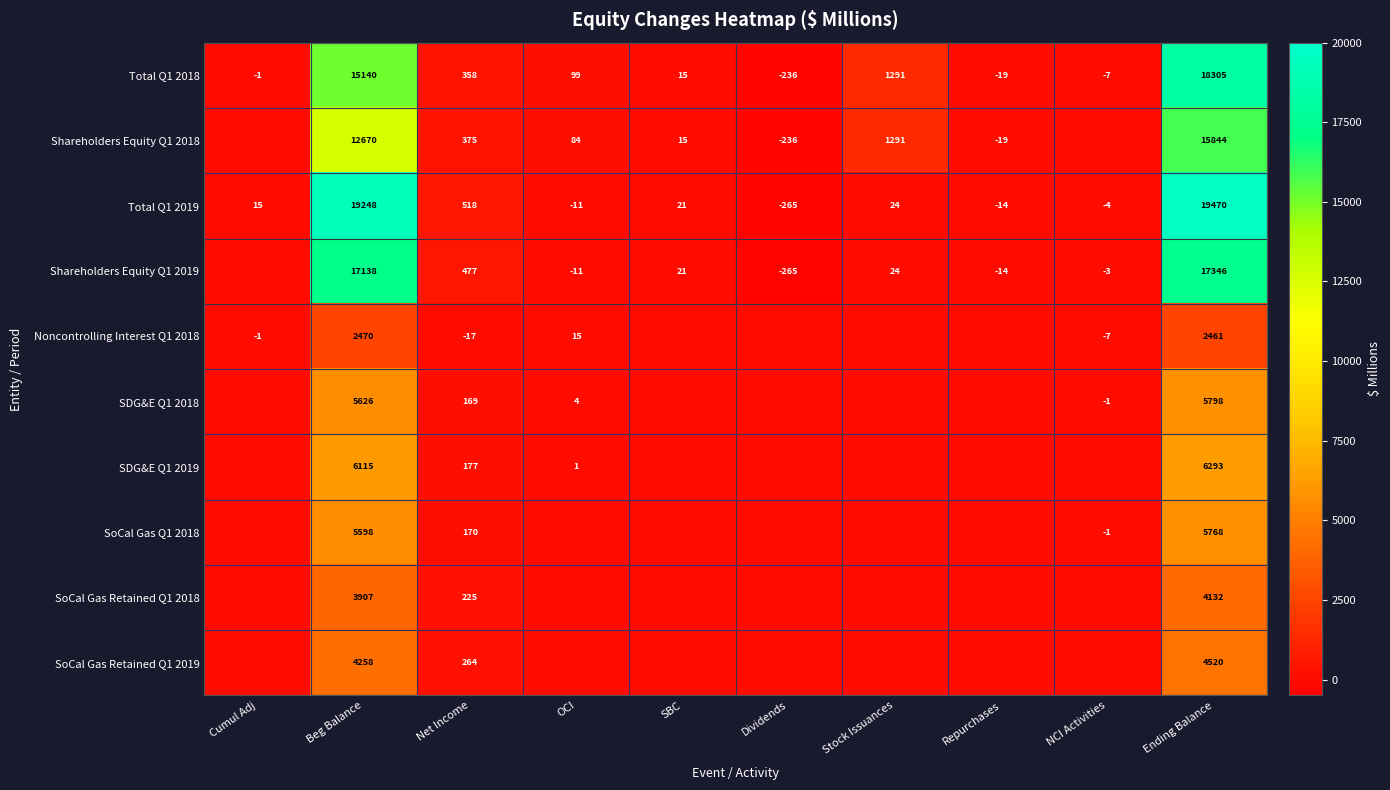

List the labels in order of Total Q1 2019 value, smallest first.

Dividends, Repurchases, OCI, NCI Activities, Cumul Adj, SBC, Stock Issuances, Net Income, Beg Balance, Ending Balance